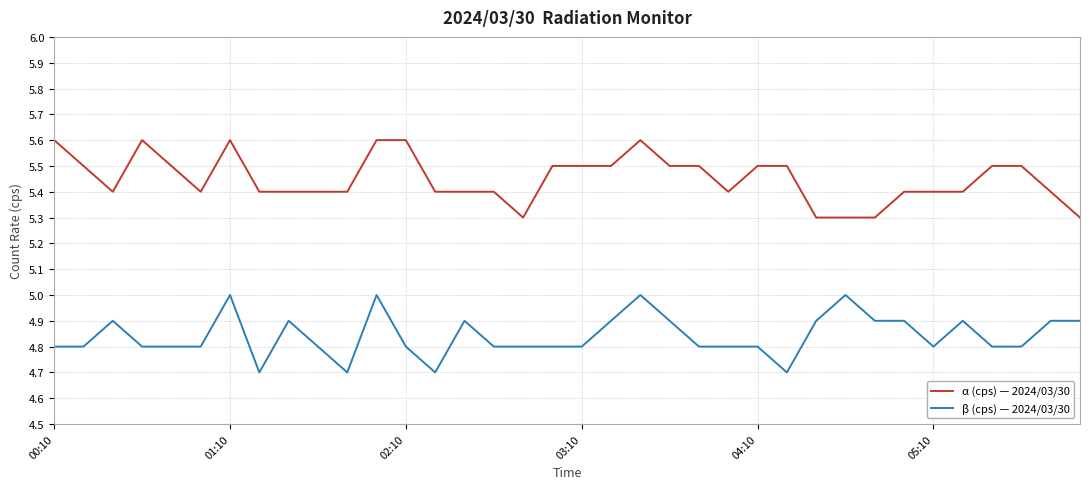

True or false: α (cps) — 2024/03/30 and β (cps) — 2024/03/30 cross at least once.

False